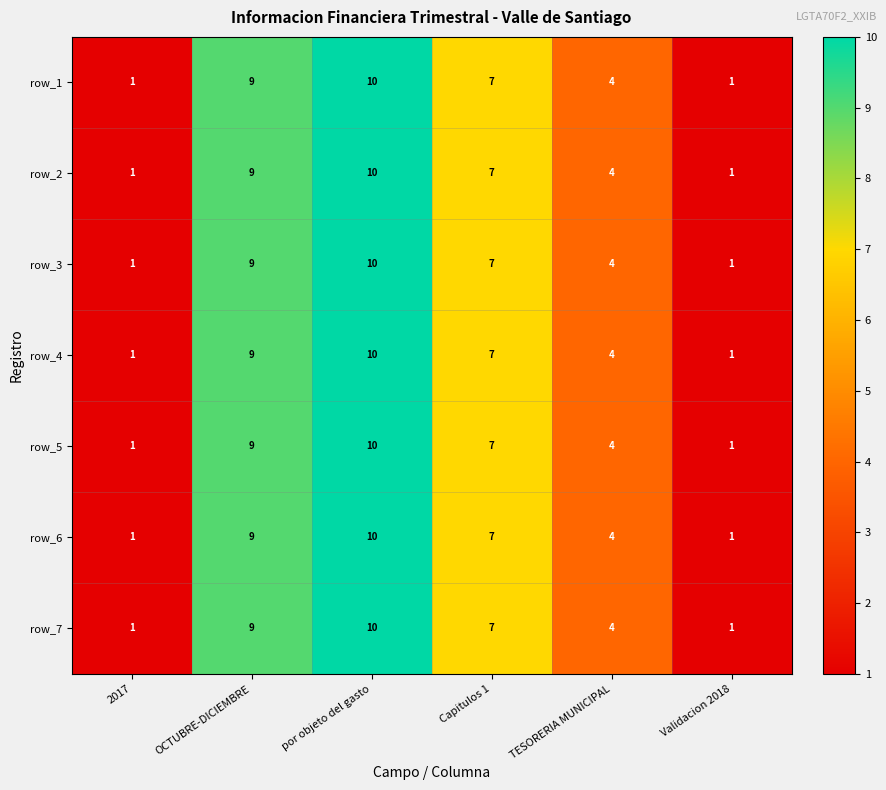

Which label corresponds to the largest value in the chart?

por objeto del gasto